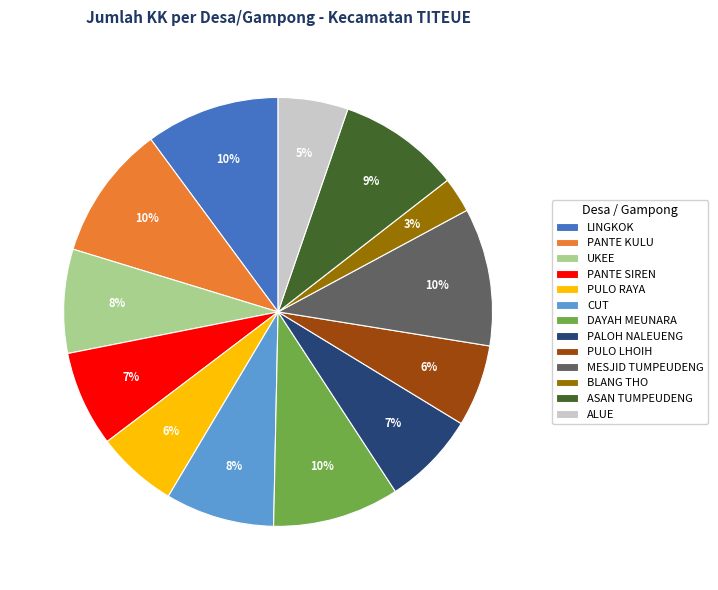

How many segments does this pie chart have?

13